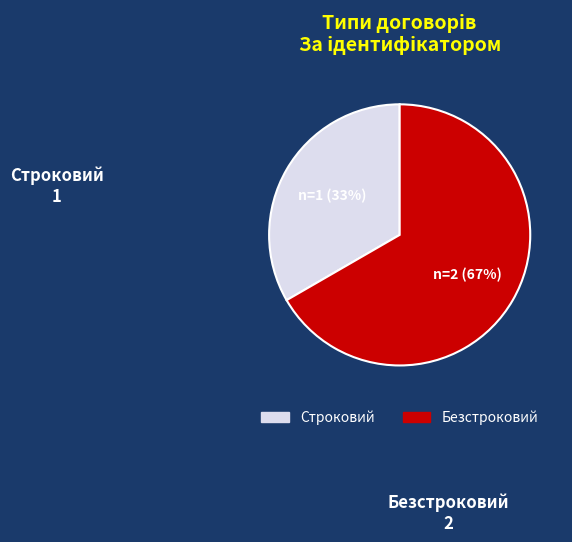

To the nearest percent, what portion does Строковий represent?

33%